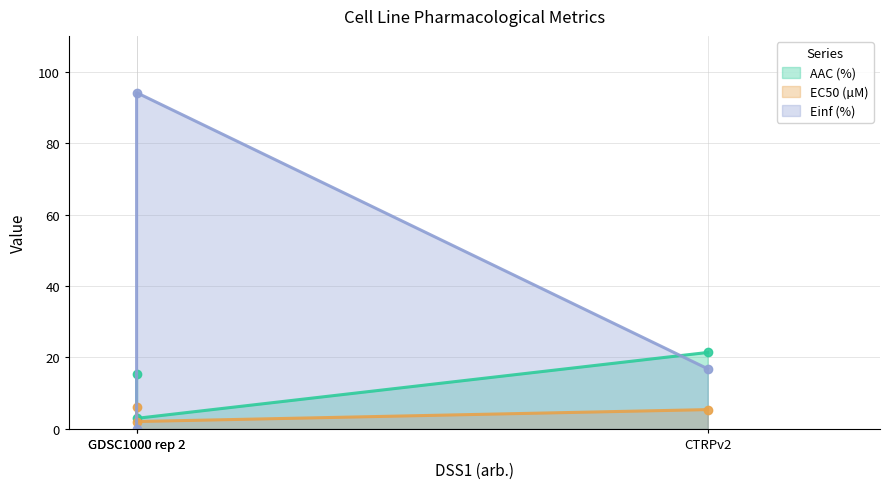

What is the difference between the highest and lowest values at GDSC1000 rep 2?

92.1